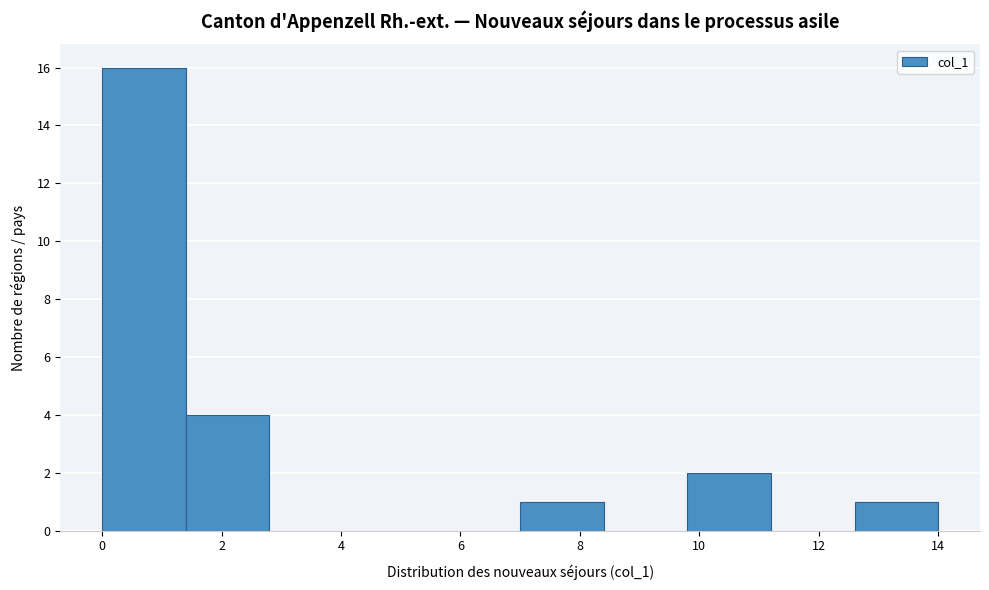

Reading left to right, list every bar in this chart as the range it spans on the x-axis followed by its height. The values are not printed on the chart, so give them approximately, as read against the axis.

0.0 to 1.4: 16
1.4 to 2.8: 4
2.8 to 4.2: 0
4.2 to 5.6: 0
5.6 to 7.0: 0
7.0 to 8.4: 1
8.4 to 9.8: 0
9.8 to 11.2: 2
11.2 to 12.6: 0
12.6 to 14.0: 1